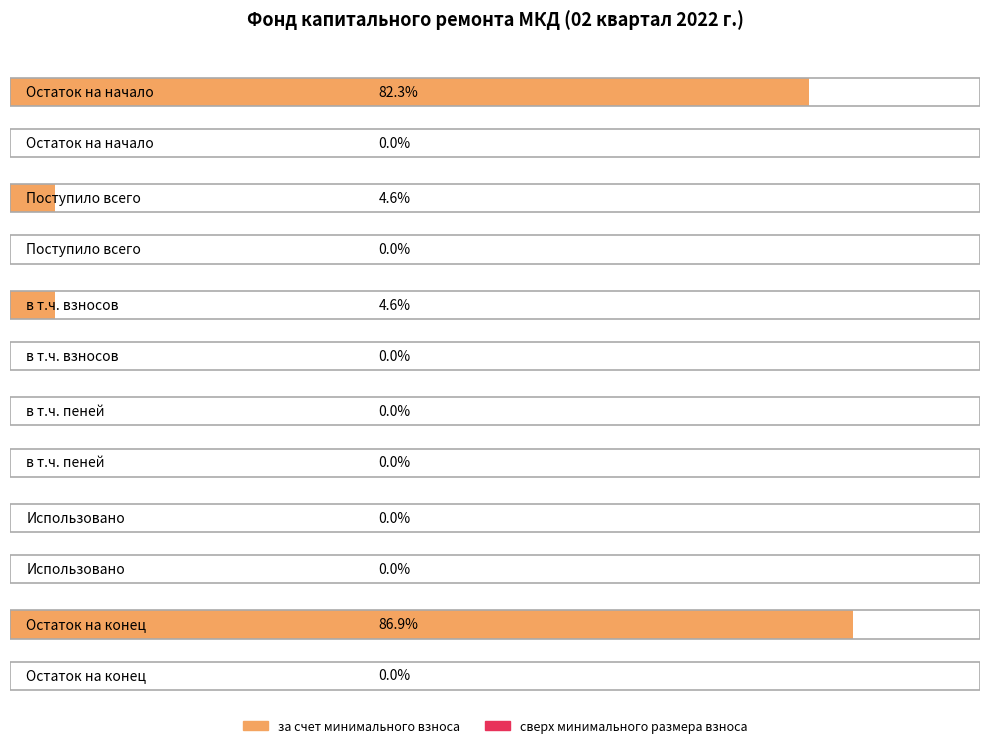

Rank the categories by сверх минимального размера взноса value from lowest to highest.

Остаток на начало, Поступило всего, в т.ч. взносов, в т.ч. пеней, Использовано, Остаток на конец